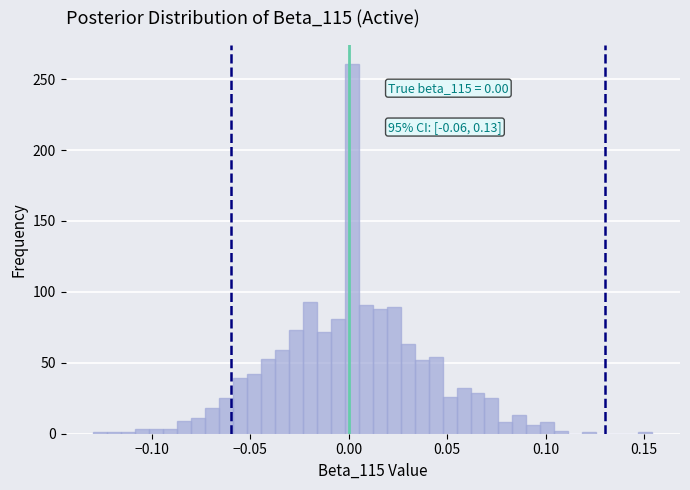

Read against the x-axis, roughly where is the centre of the tallest bar?

0.000